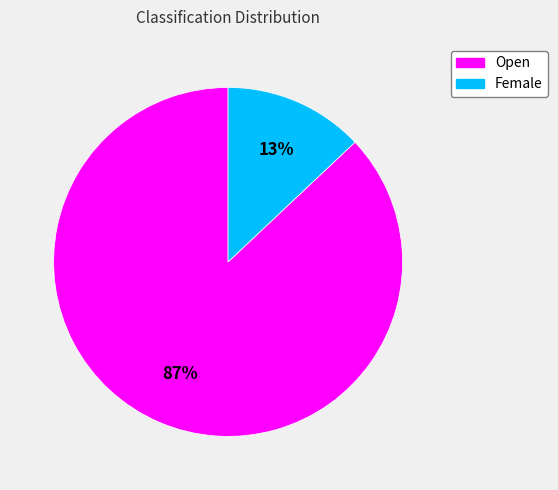

Rank the categories by value from highest to lowest.

Open, Female